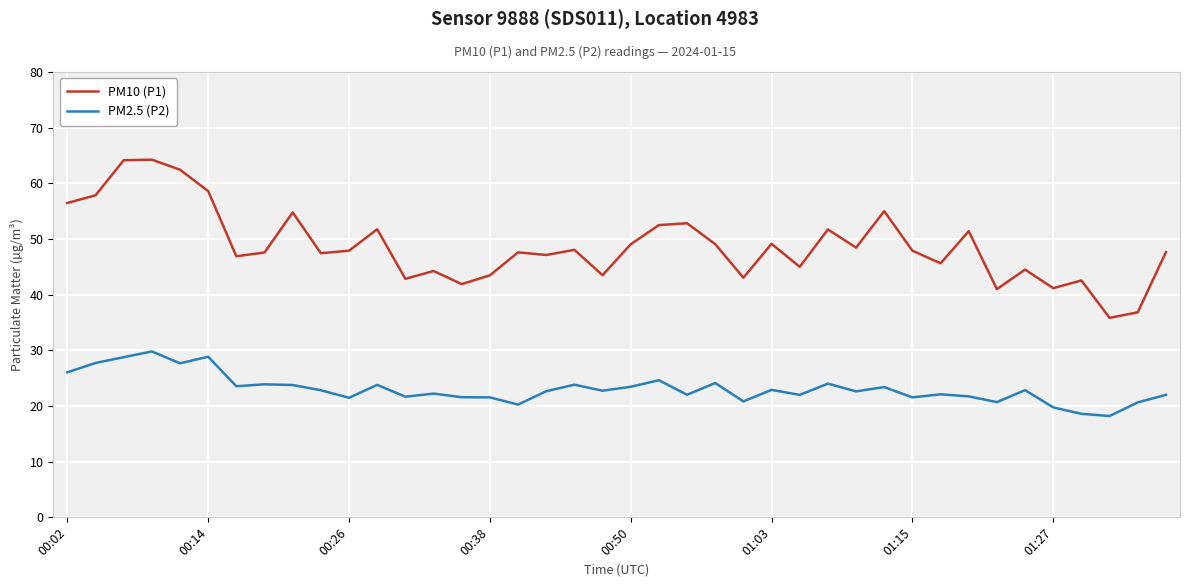

What is the sum of all PM2.5 (P2) values?

922.9